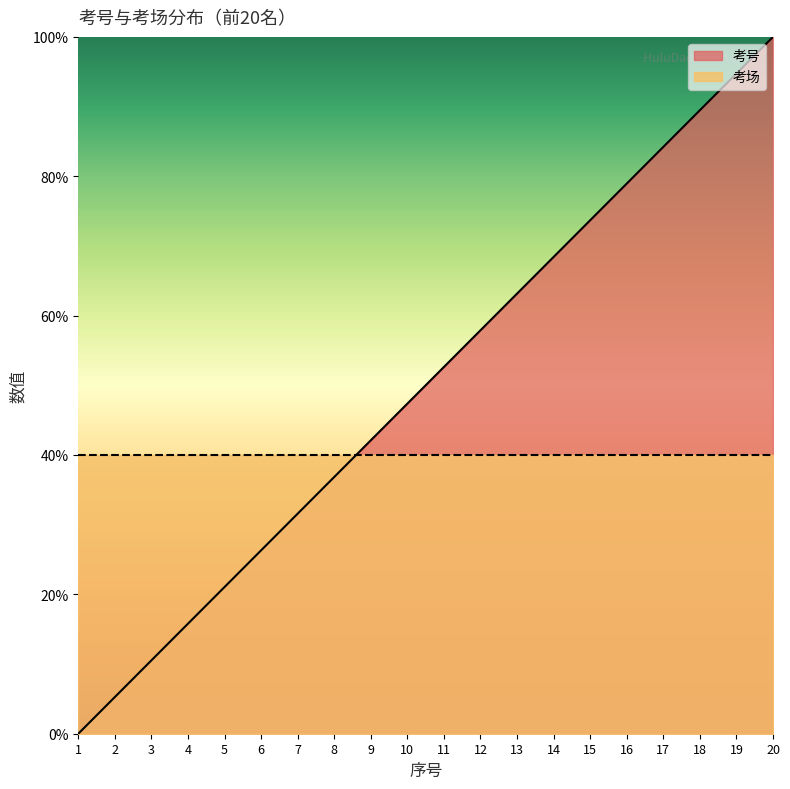

Rank the categories by value from highest to lowest.

20, 19, 18, 17, 16, 15, 14, 13, 12, 11, 10, 9, 8, 7, 6, 5, 4, 3, 2, 1